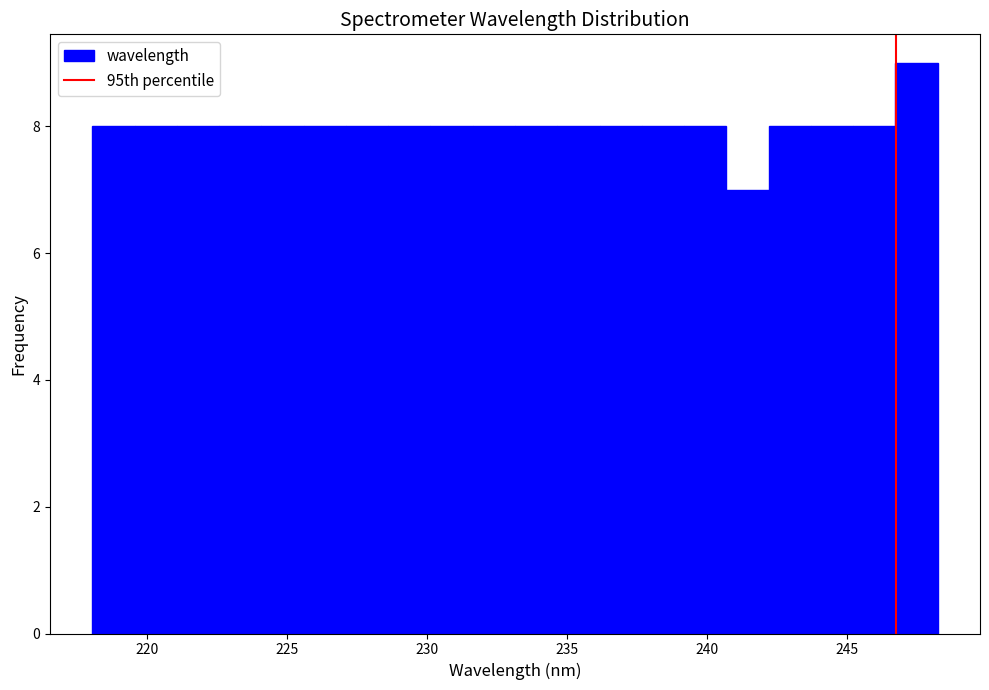

Around what value on the x-axis is the tallest bar? Give the approximate position of its centre, as read against the axis.

247.5